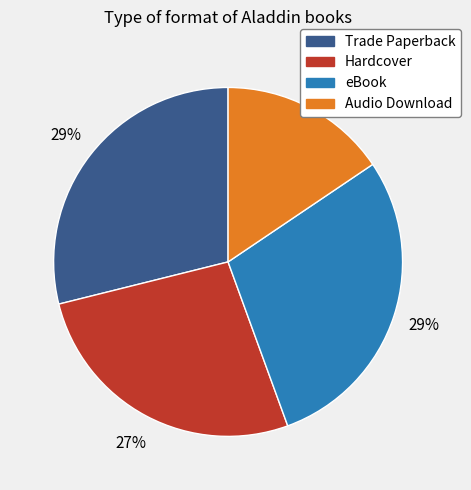

What is the smallest slice in the pie chart?

Audio Download